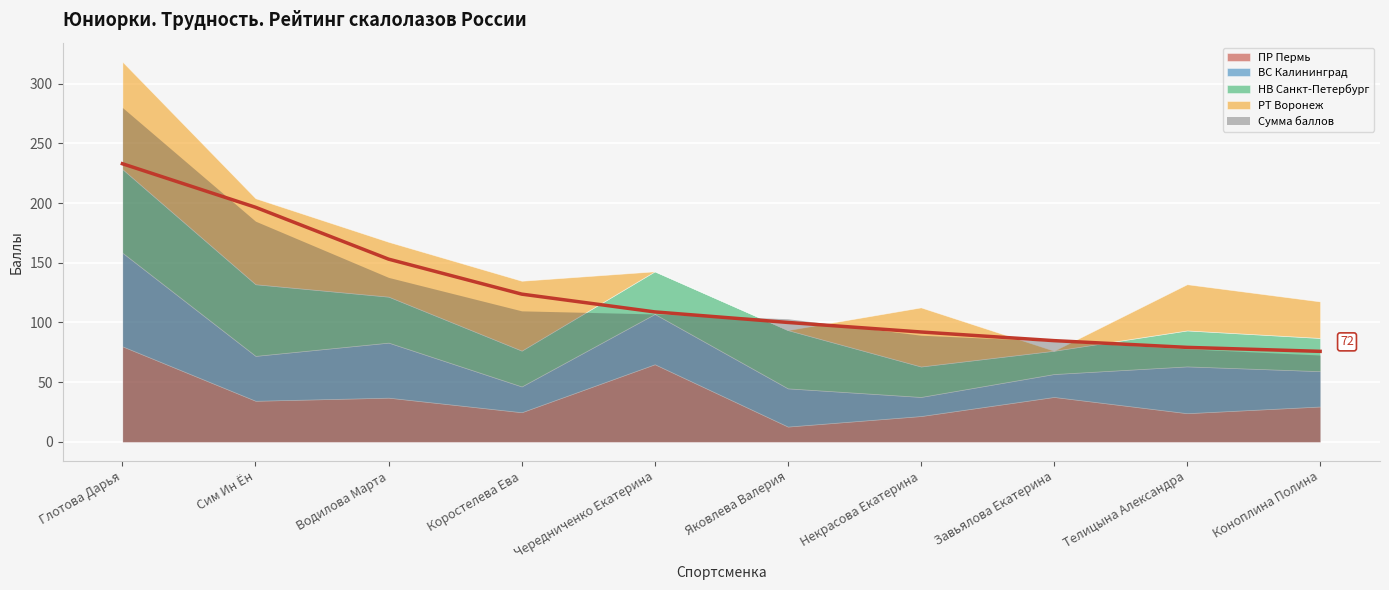

What is the label of the 6th point from the right?

Чередниченко Екатерина